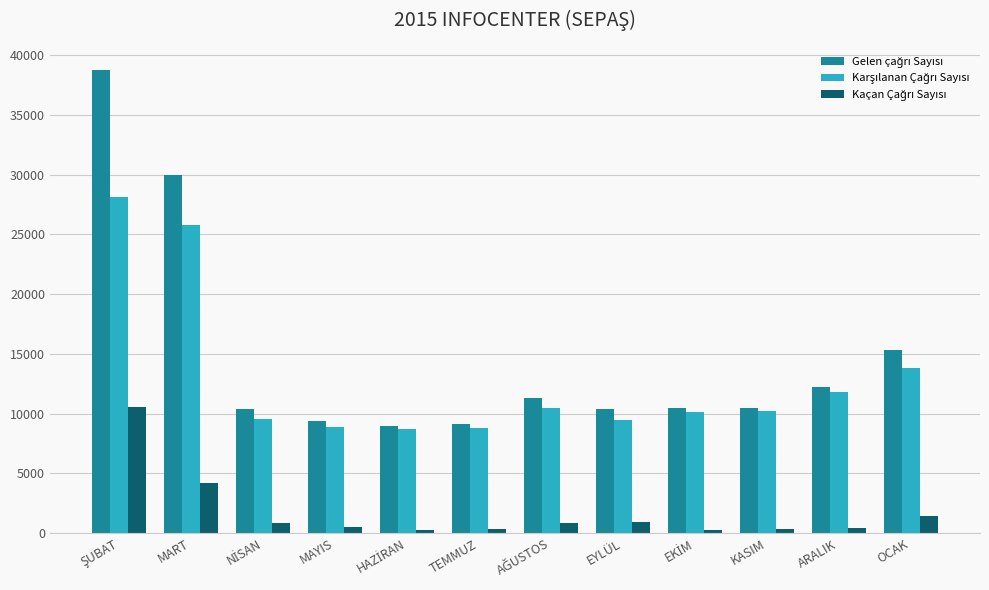

What is the spread (max minus min) of values at OCAK?

13848